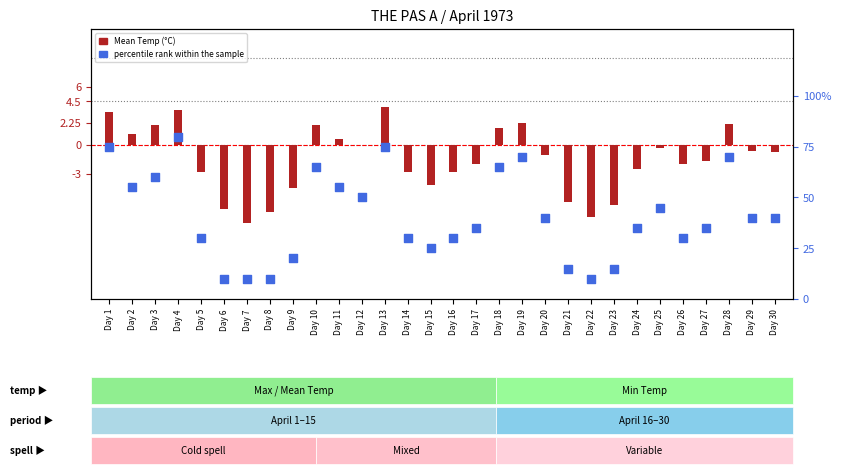

Which series reaches the minimum Y coordinate?

Mean Temp (°C)